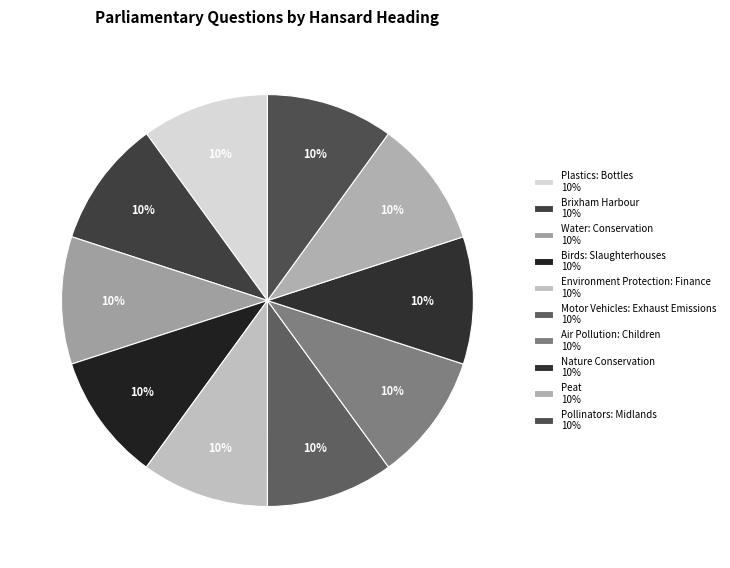

What percentage is the Water: Conservation slice, to the nearest percent?

10%